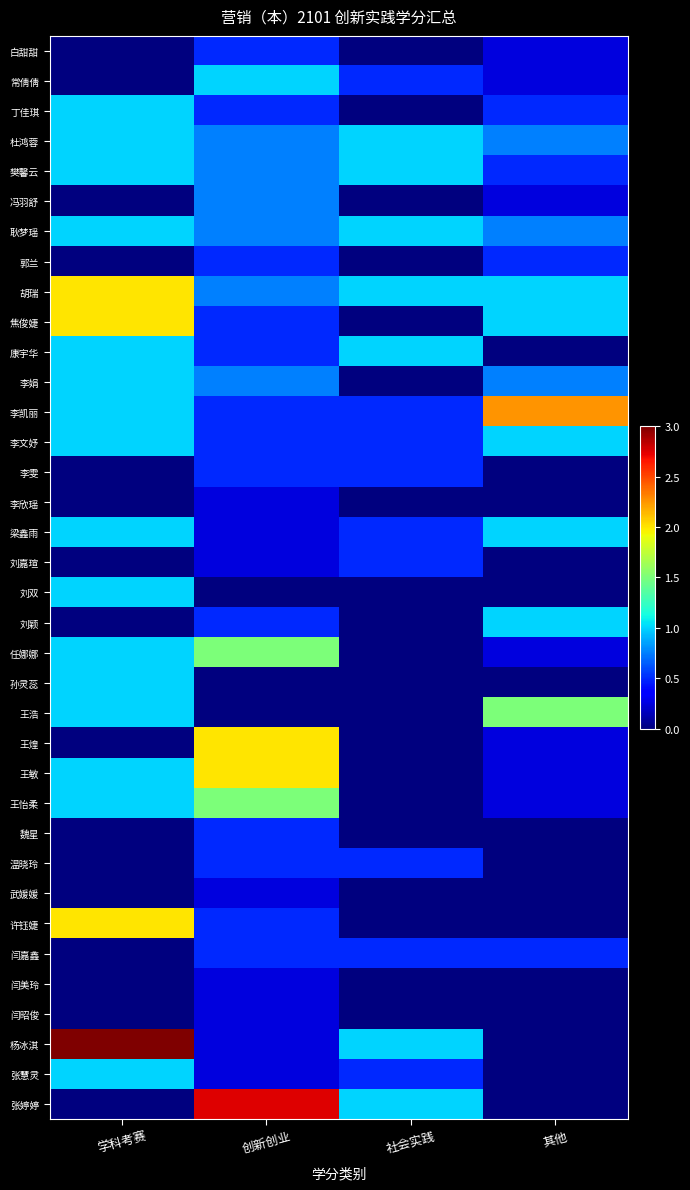

Which series has the largest total across all categories?

胡瑞